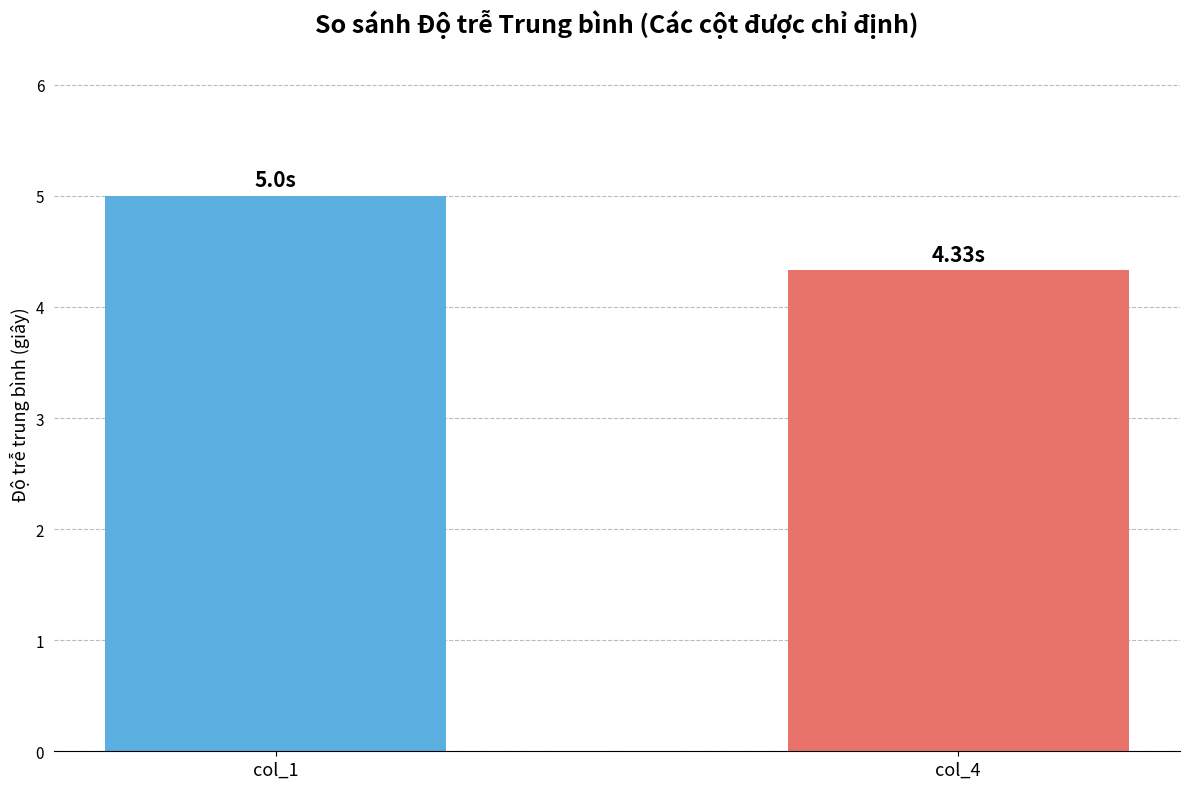

Are the bars grouped side by side (vs. stacked)?

No